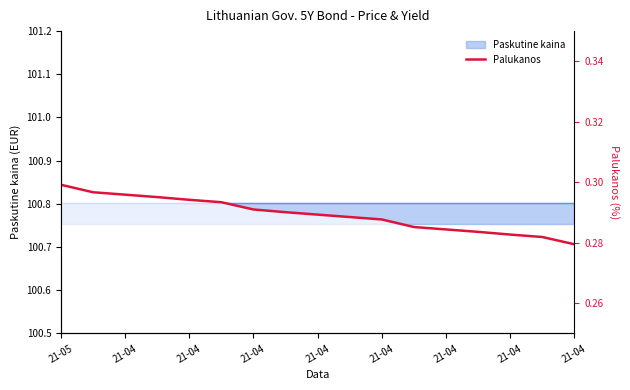

Is it true that the value at 11 is 0.1?

False